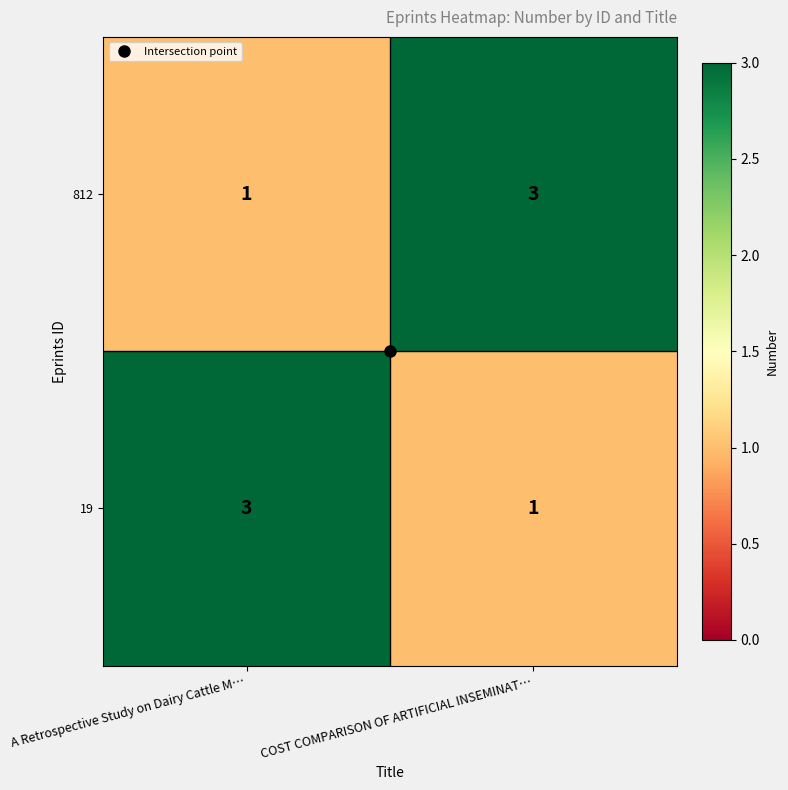

What is the approximate value of 812 at COST COMPARISON OF ARTIFICIAL INSEMINAT…?

3